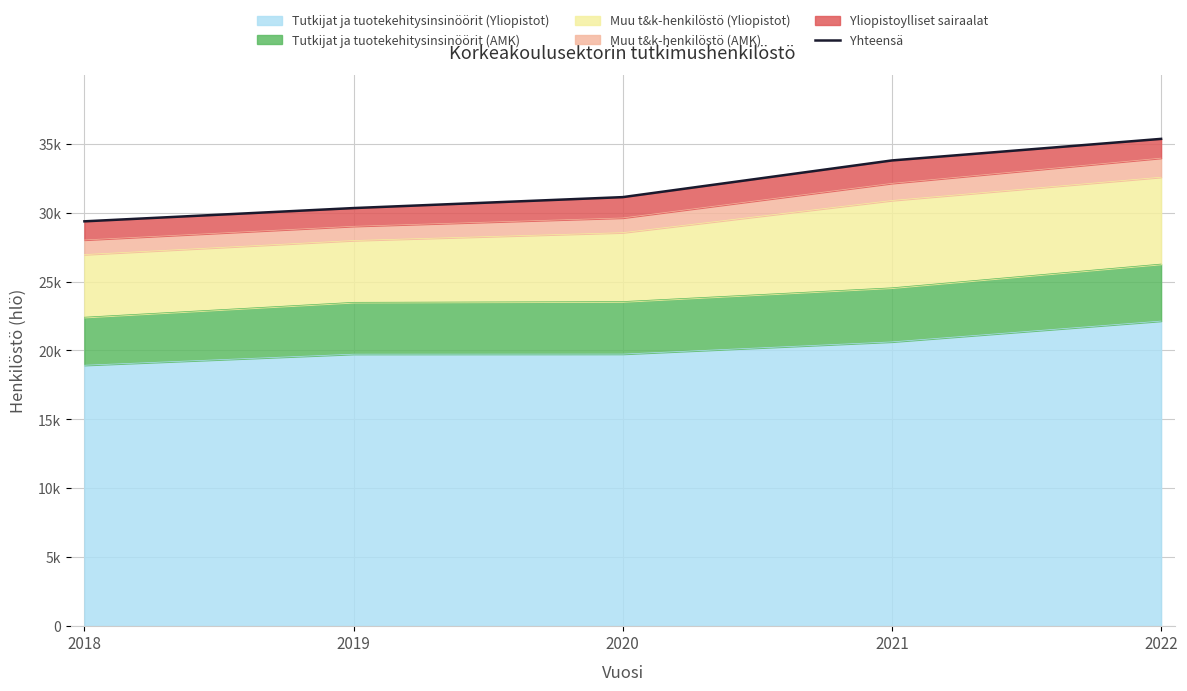

Where does the data first go above 31127?

2021